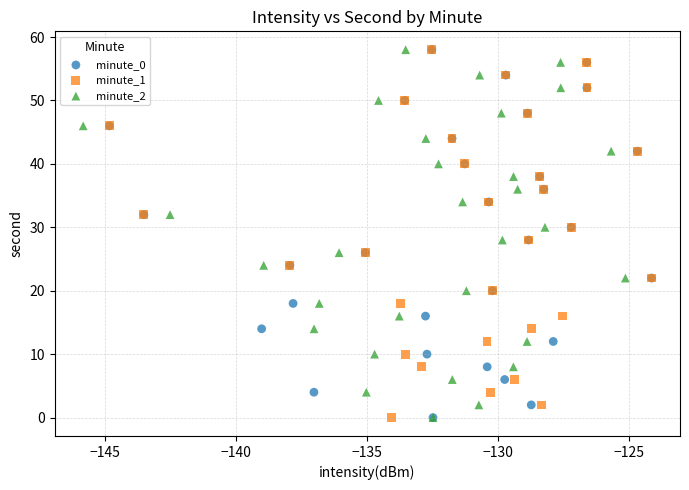

What are all the series names shown in the legend?

minute_0, minute_1, minute_2